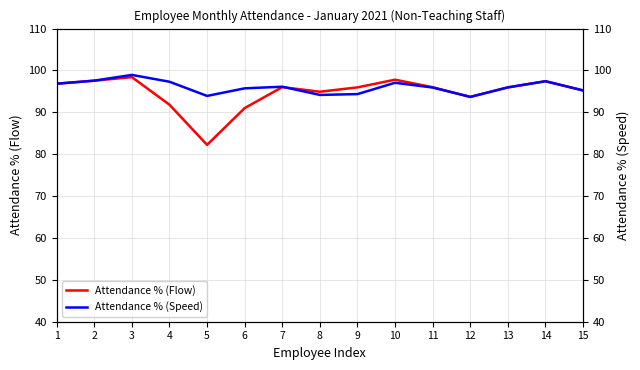

True or false: Attendance % (Flow) and Attendance % (Speed) cross at least once.

True